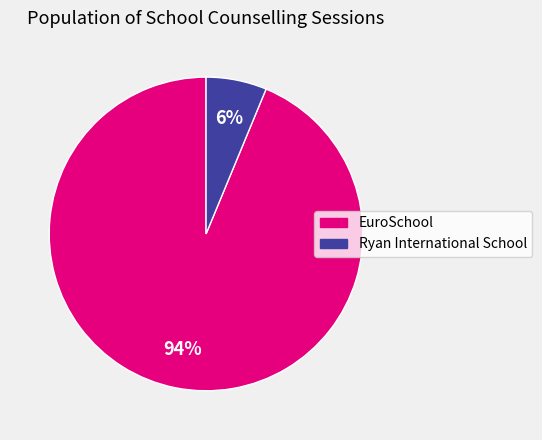

Is there a majority slice in this chart?

Yes